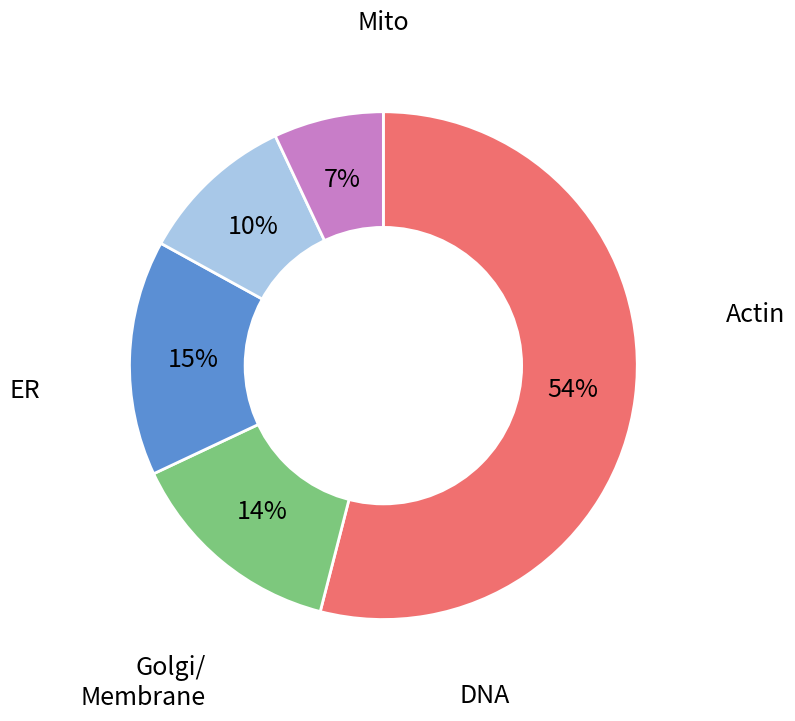

Does any single category account for the majority?

Yes